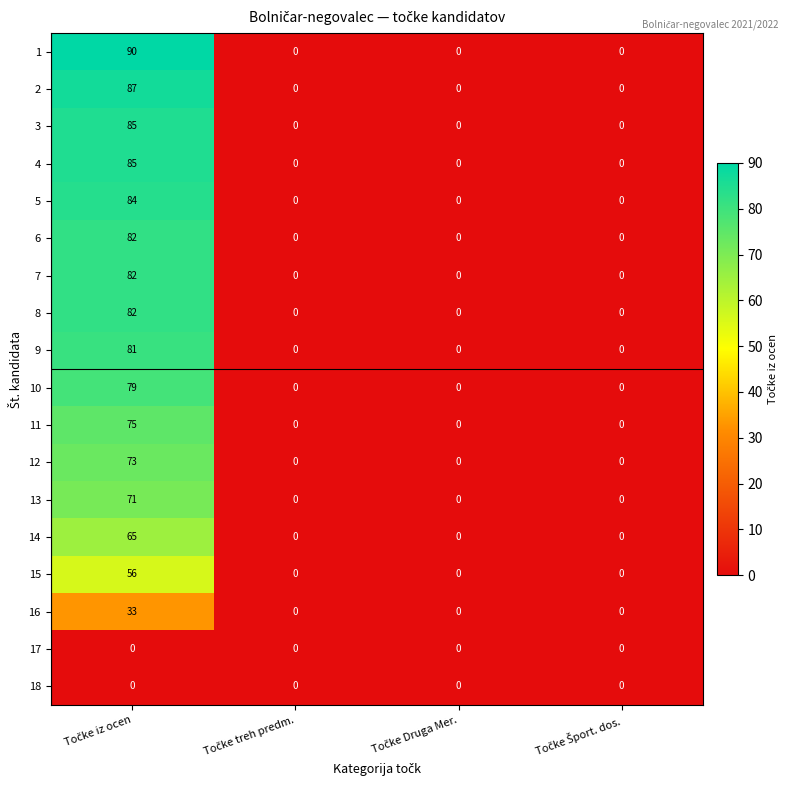

What is the greatest value displayed?

90